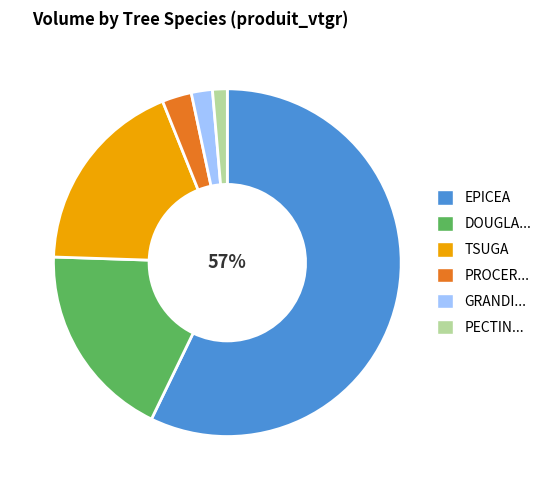

Does any single category account for the majority?

Yes